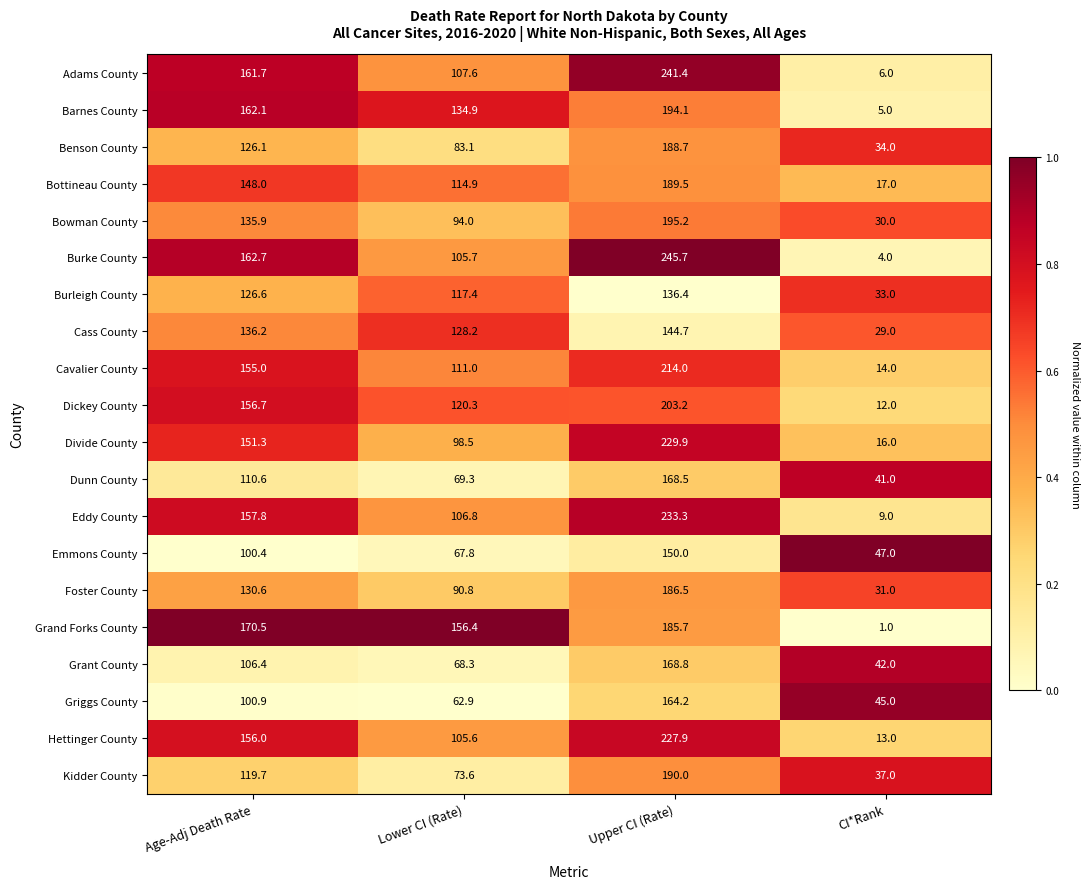

Which series has the largest total across all categories?

Burke County